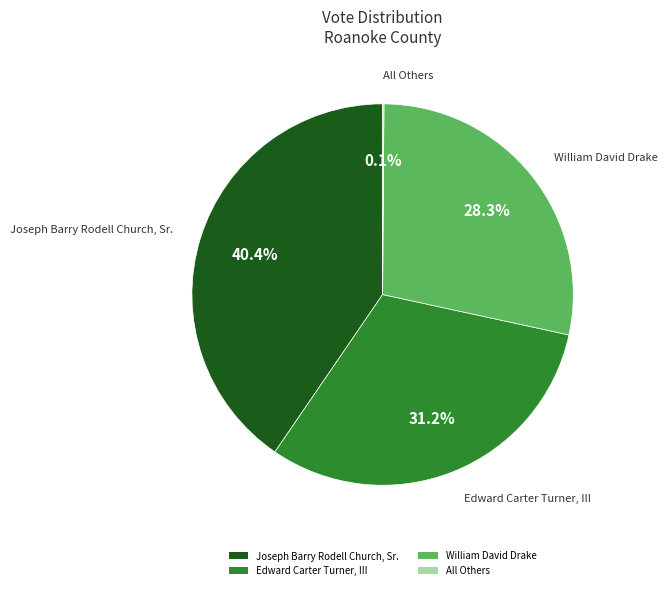

The Edward Carter Turner, III slice represents 44% of the pie. True or false?

False